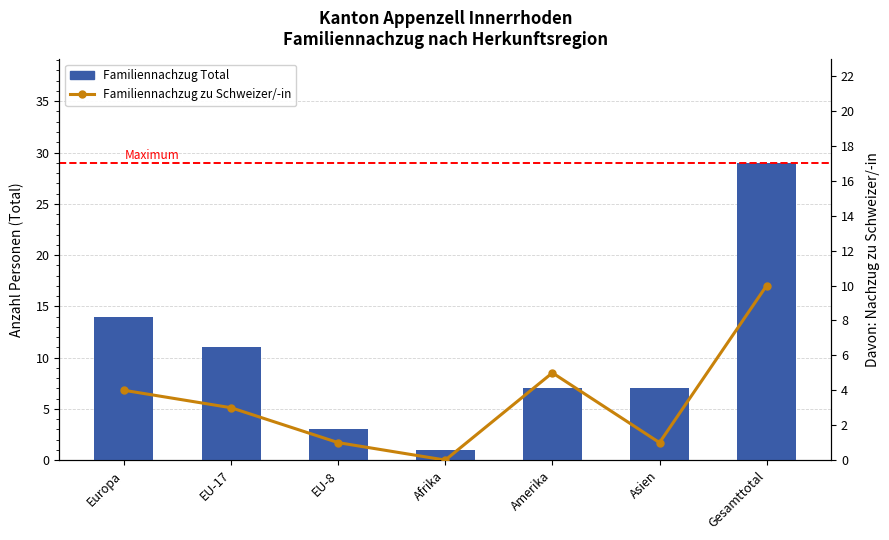

What are all the series names shown in the legend?

Familiennachzug Total, Familiennachzug zu Schweizer/-in